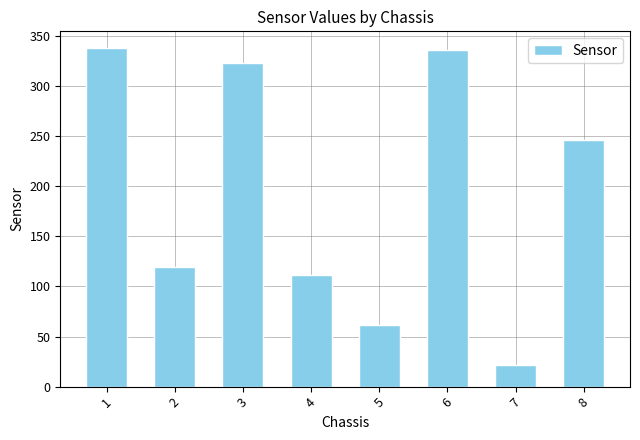

What is the average value?

195